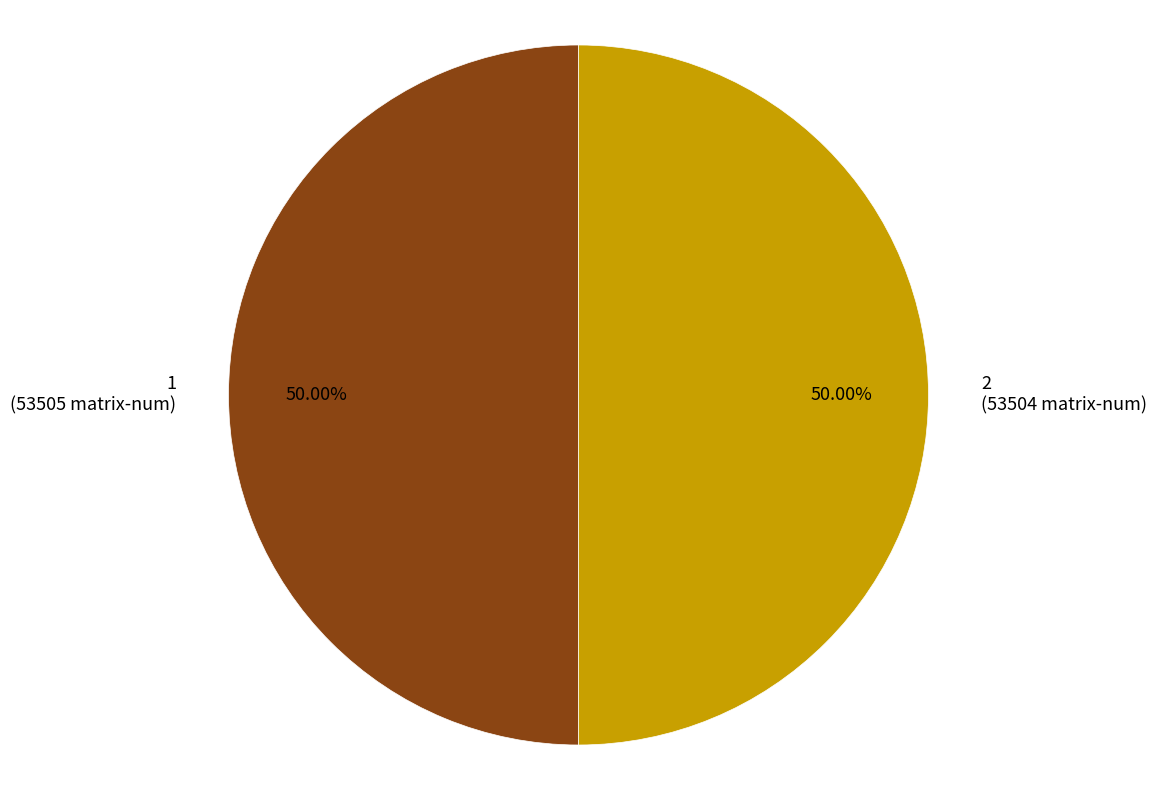

Which category has the smallest portion of the pie?

2